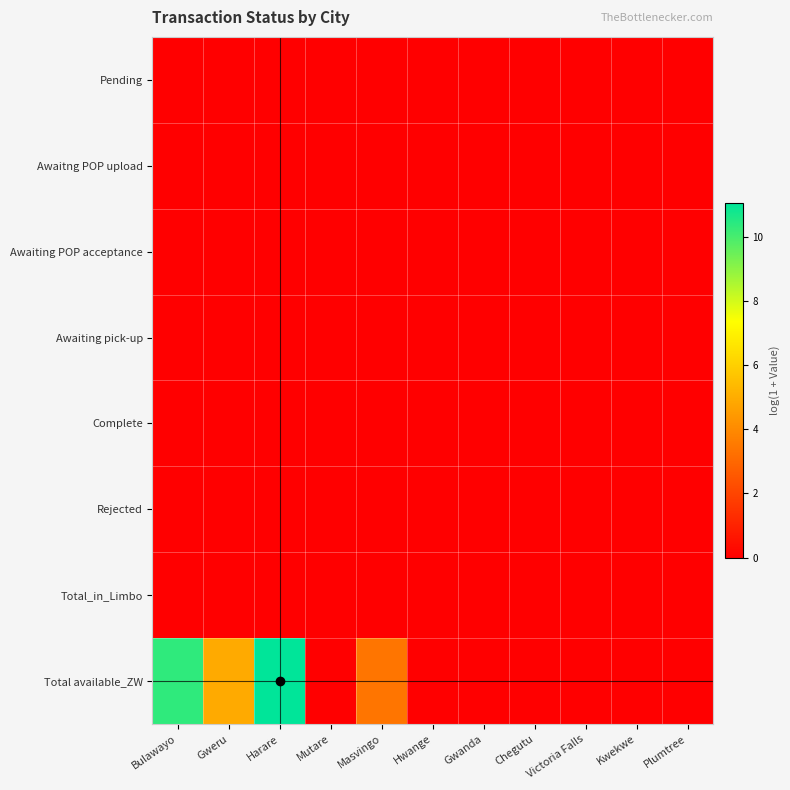

Rank the series by their maximum value, from lowest to highest.

Pending, Awaitng POP upload, Awaiting POP acceptance, Awaiting pick-up, Complete, Rejected, Total_in_Limbo, Total available_ZW